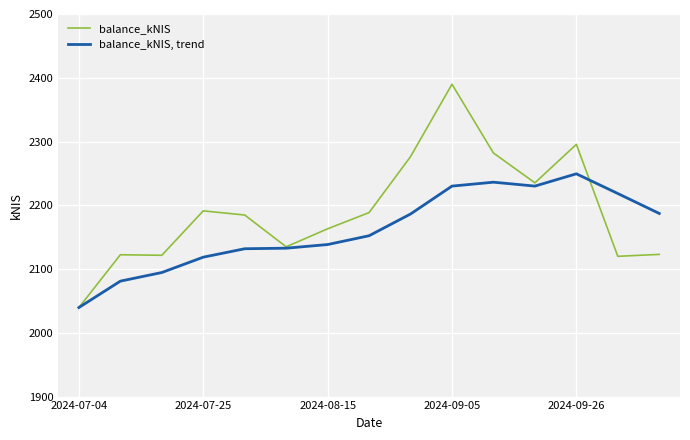

Which series has the largest total across all categories?

balance_kNIS